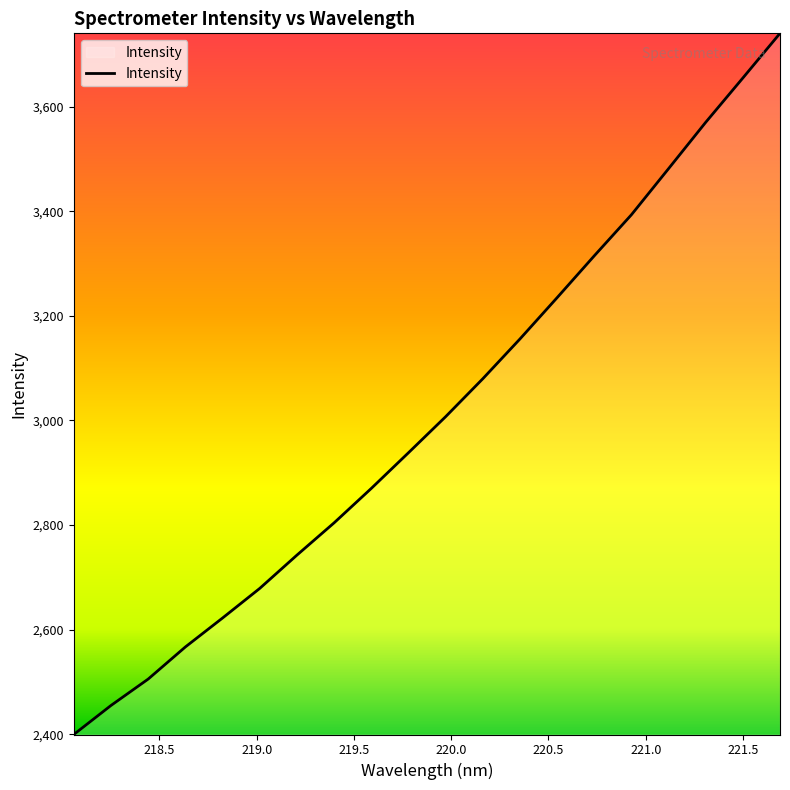

What is the difference between the maximum and minimum values?

1340.8